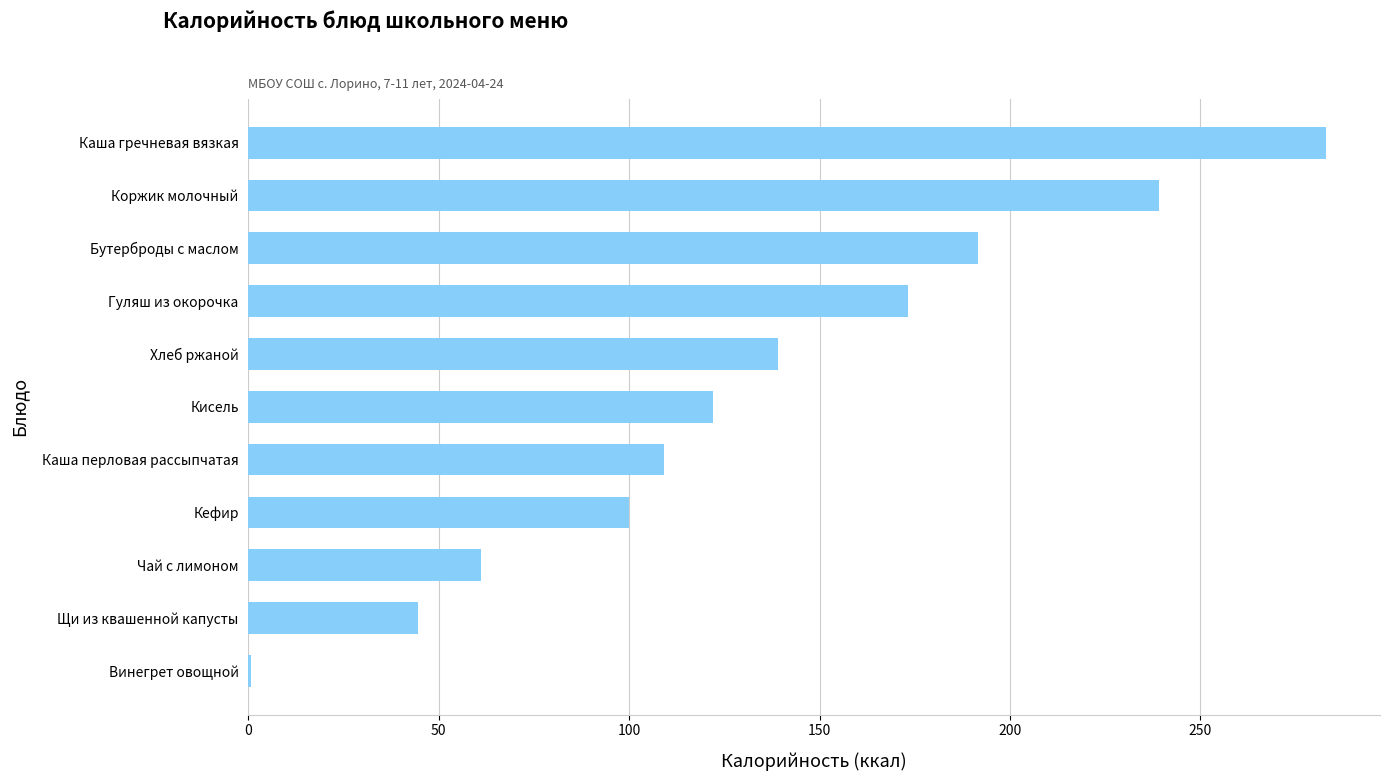

At which category does the chart reach its peak across all series?

Каша гречневая вязкая